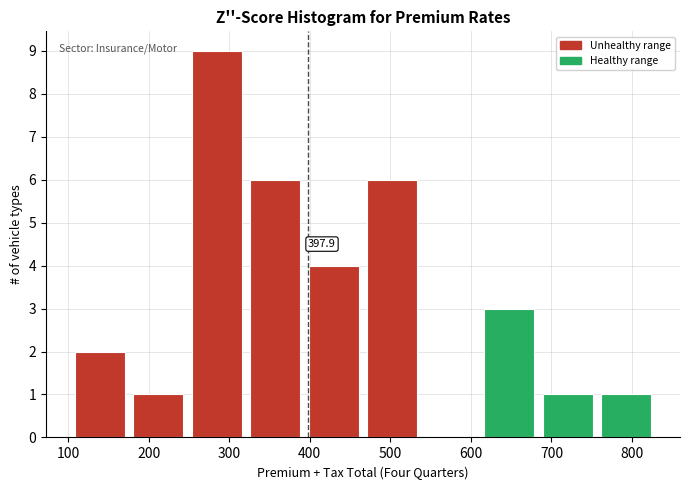

Over which range of the x-axis is the bar tallest?

250 to 320